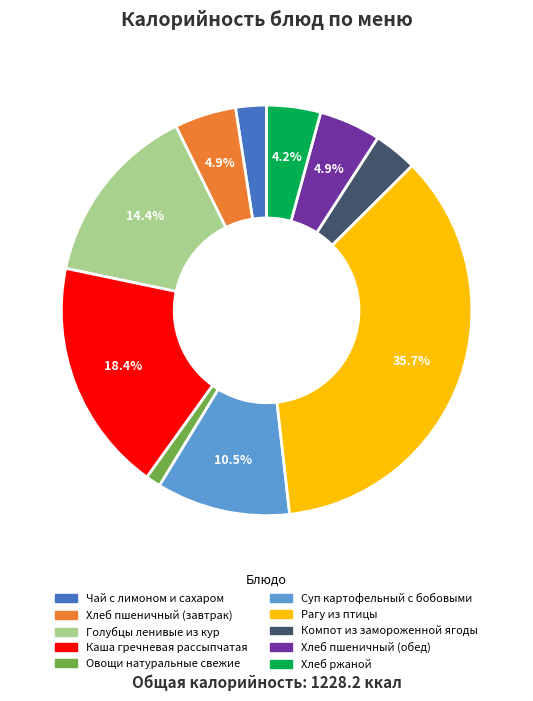

Combined, what portion of the pie is Хлеб пшеничный (обед) and Хлеб ржаной?

9.1%